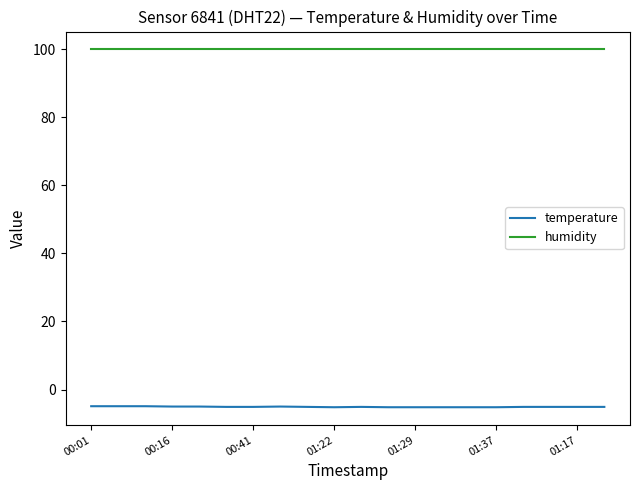

What is the sum of all temperature values?

-101.7